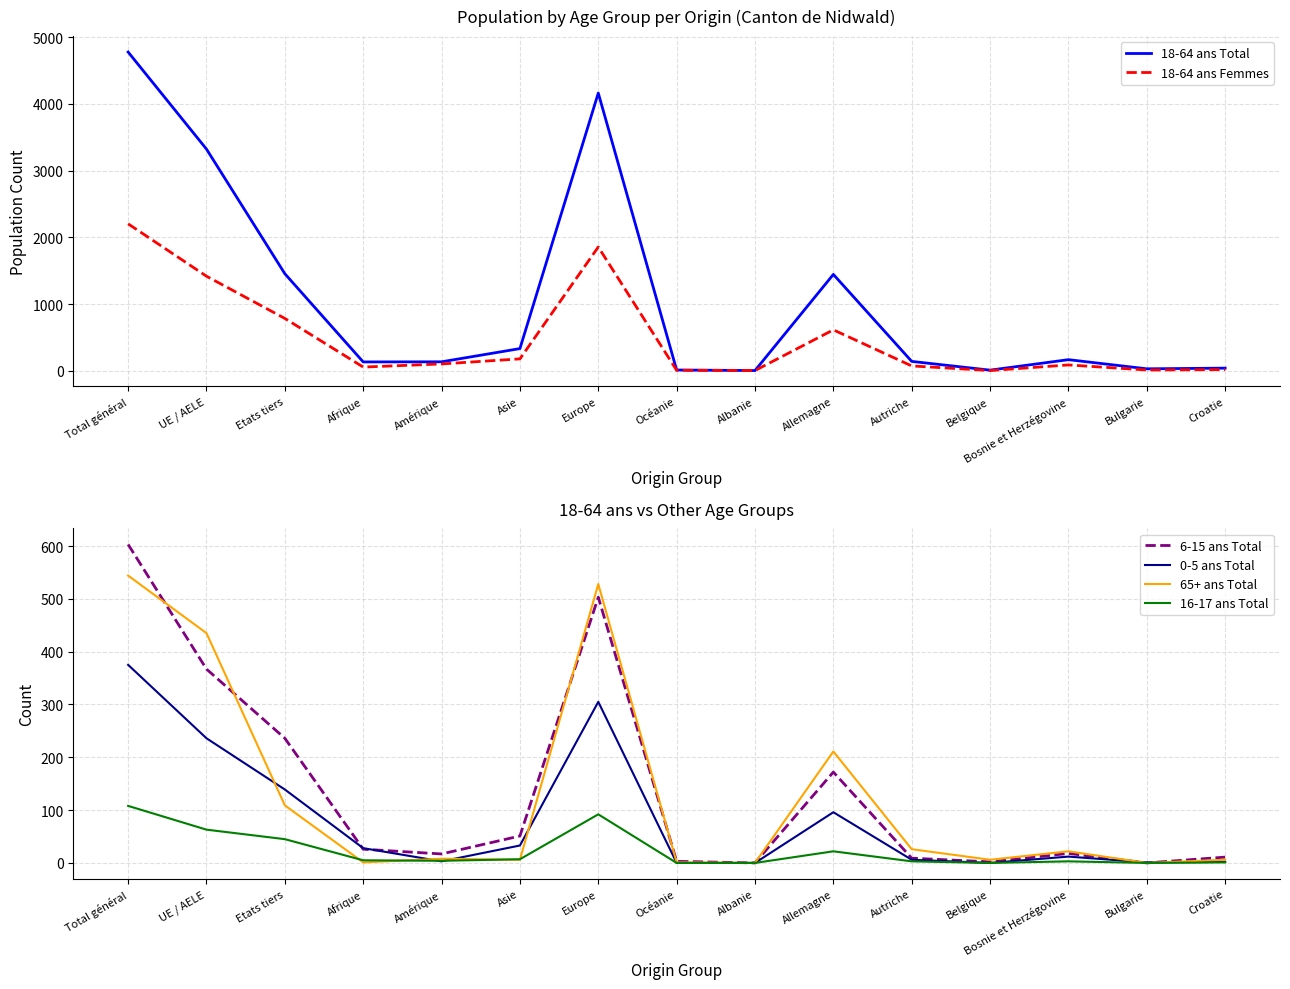

The value of 18-64 ans Femmes at Bosnie et Herzégovine is 88. True or false?

True